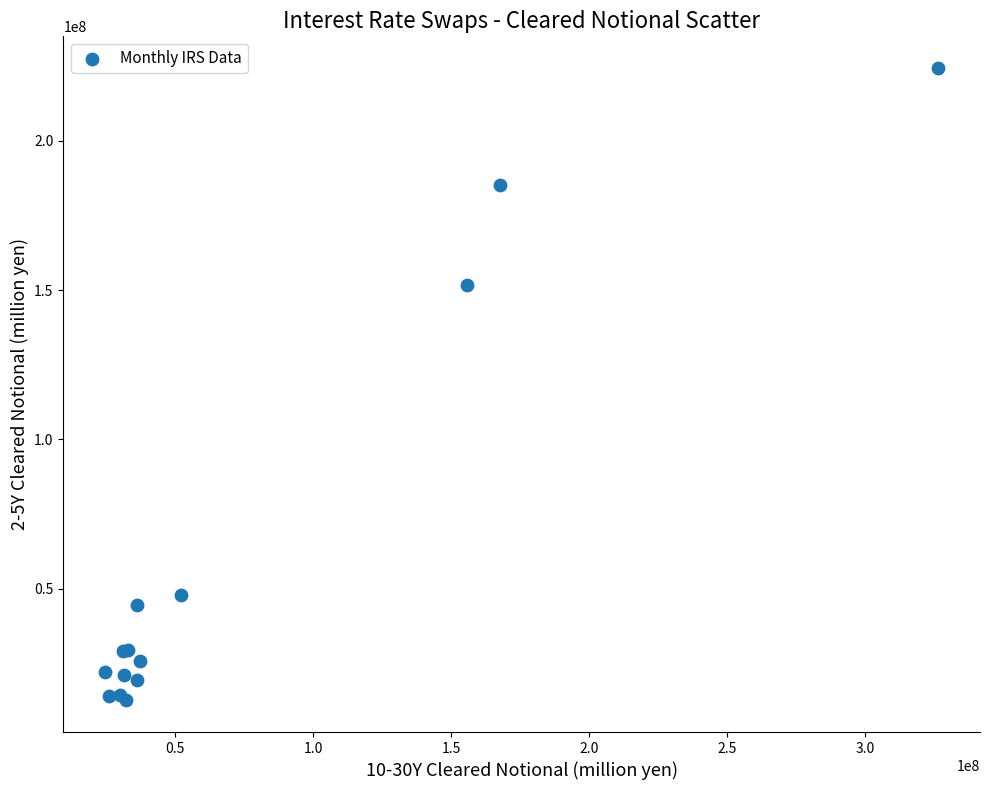

What Y value in the scatter plot is closest to 118484141?

151586175.3